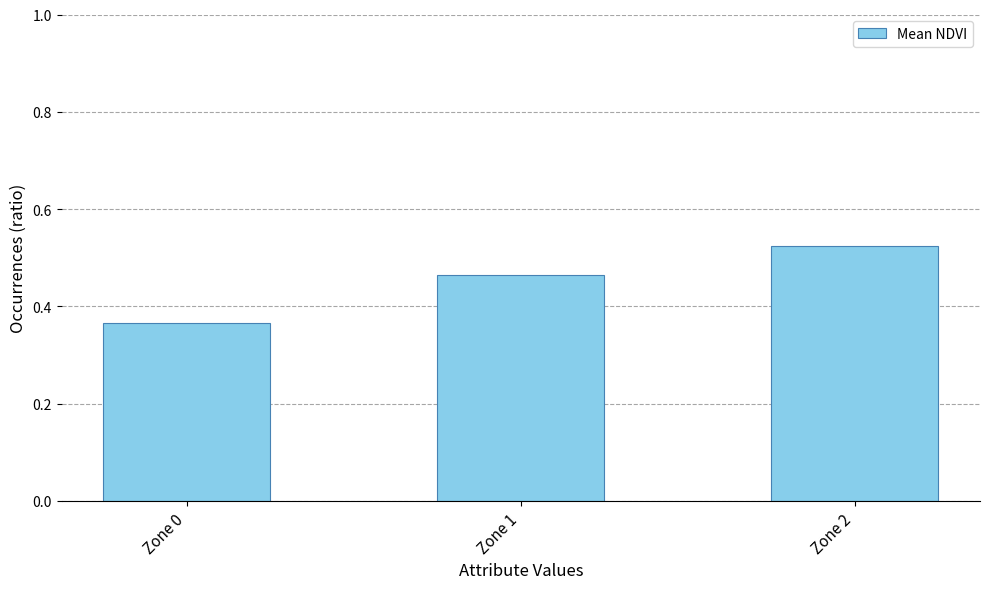

Rank the categories by value from highest to lowest.

Zone 2, Zone 1, Zone 0